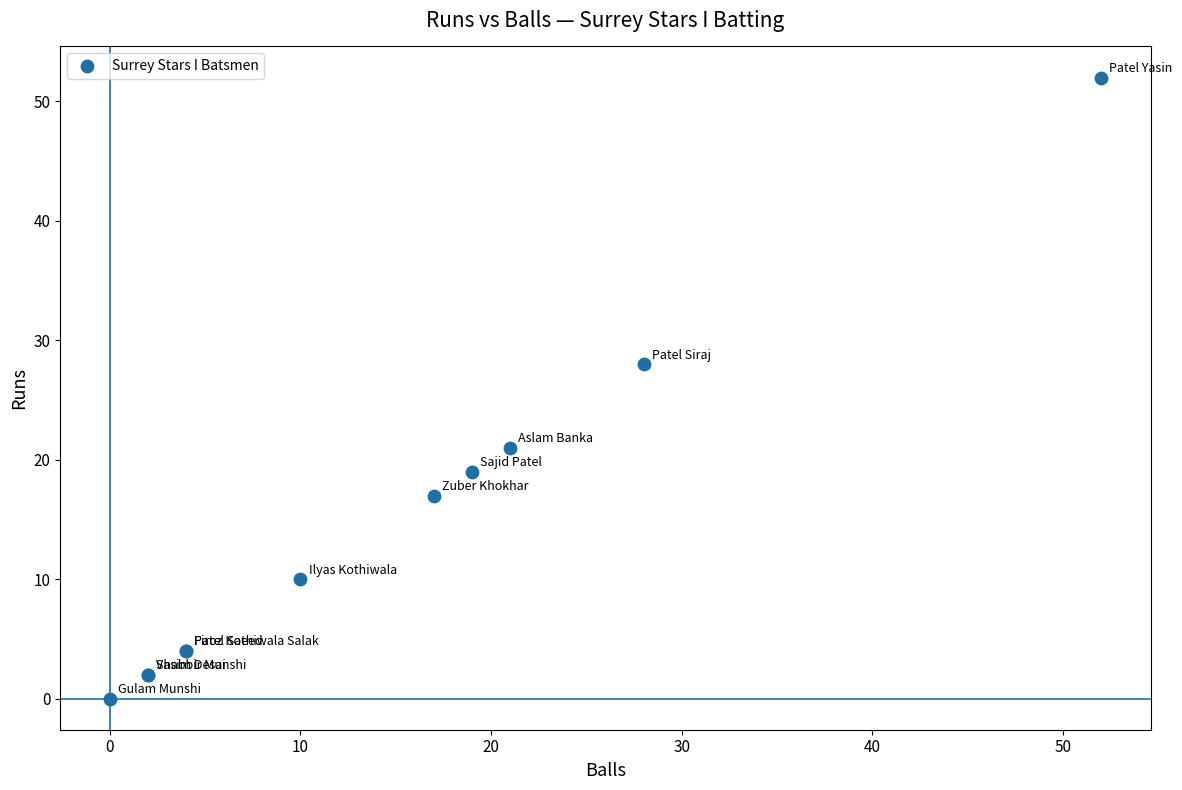

What Y value in the scatter plot is closest to 26?

28